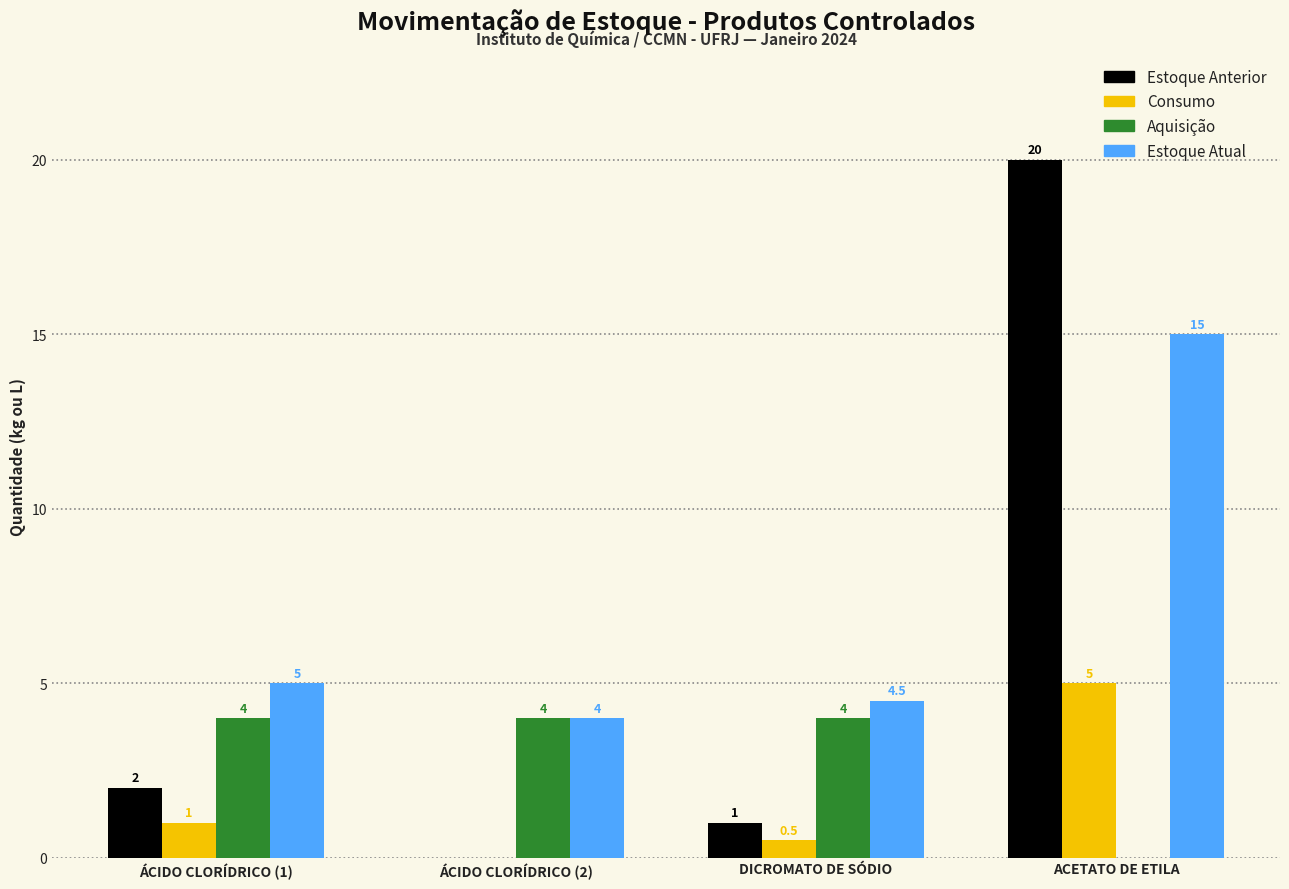

Is the value of Aquisição at ÁCIDO CLORÍDRICO (1) greater than the value of Estoque Anterior at DICROMATO DE SÓDIO?

Yes